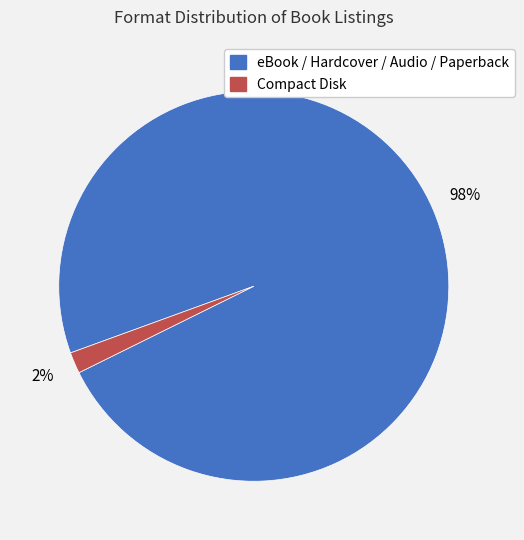

Does any single category account for the majority?

Yes